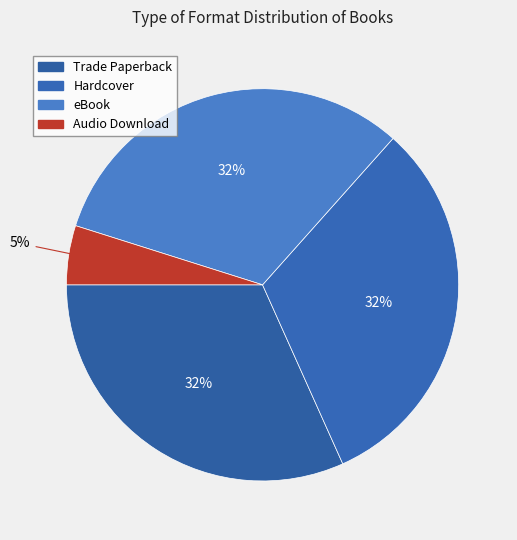

How many slices are in this pie chart?

4